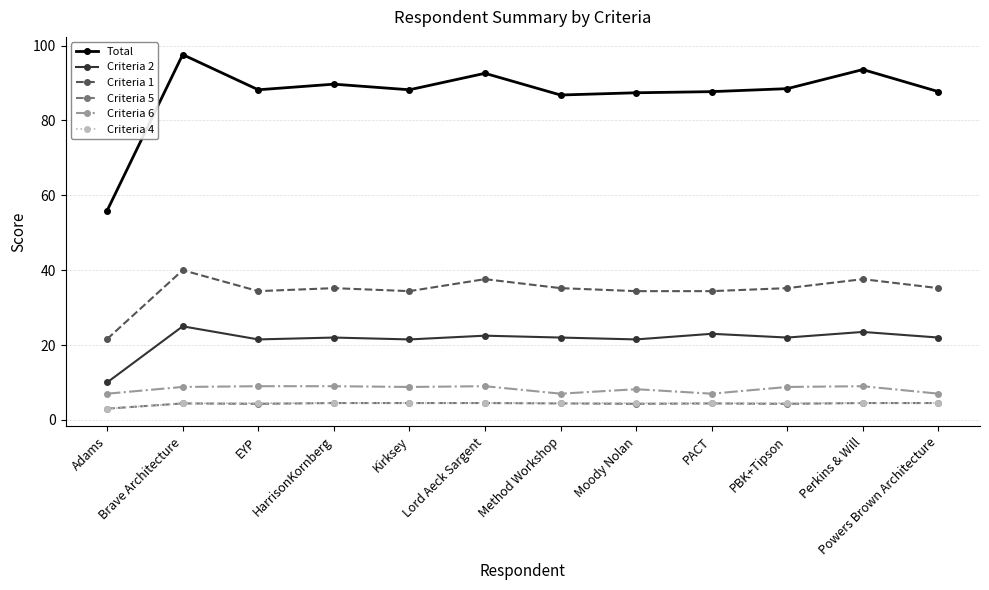

Which label corresponds to the largest value in the chart?

Brave Architecture